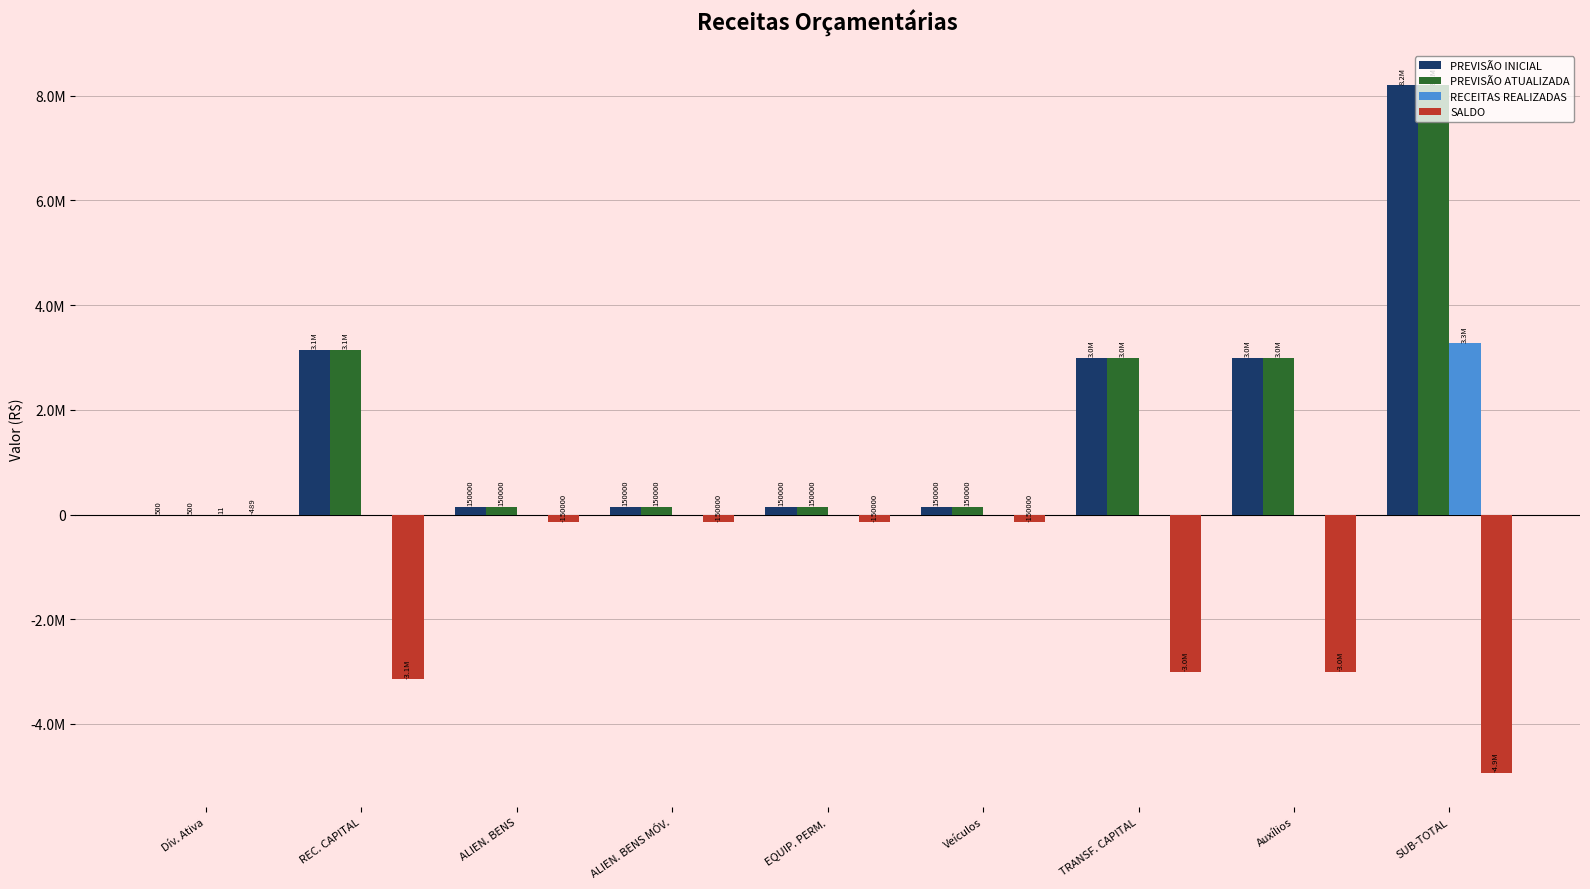

At which category is the sum across all series the highest?

SUB-TOTAL